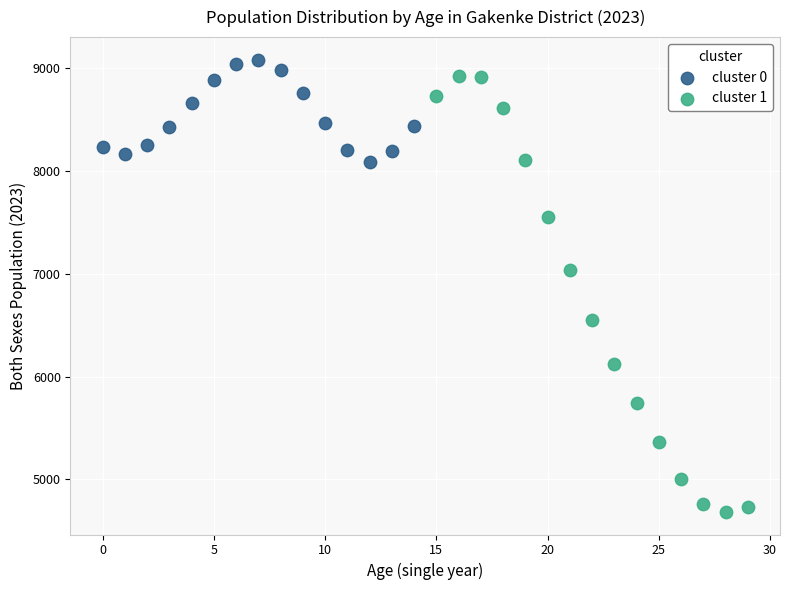

Which series has the largest Y range (max minus min)?

cluster 1